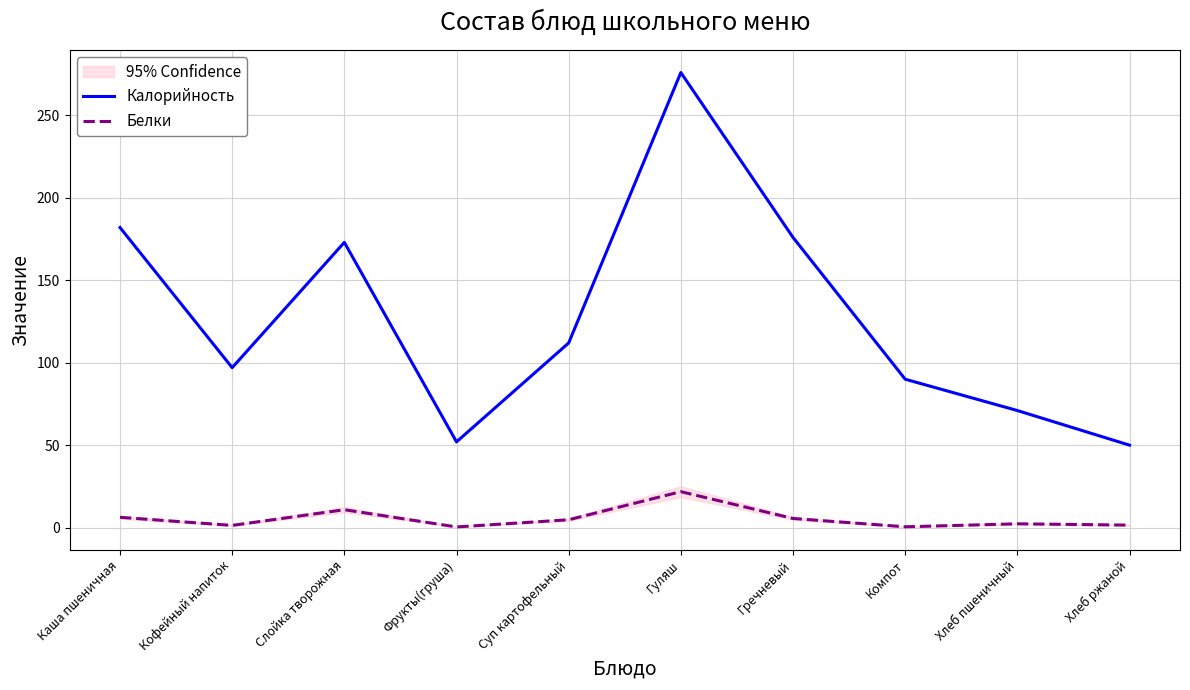

What are all the series names shown in the legend?

Калорийность, Белки